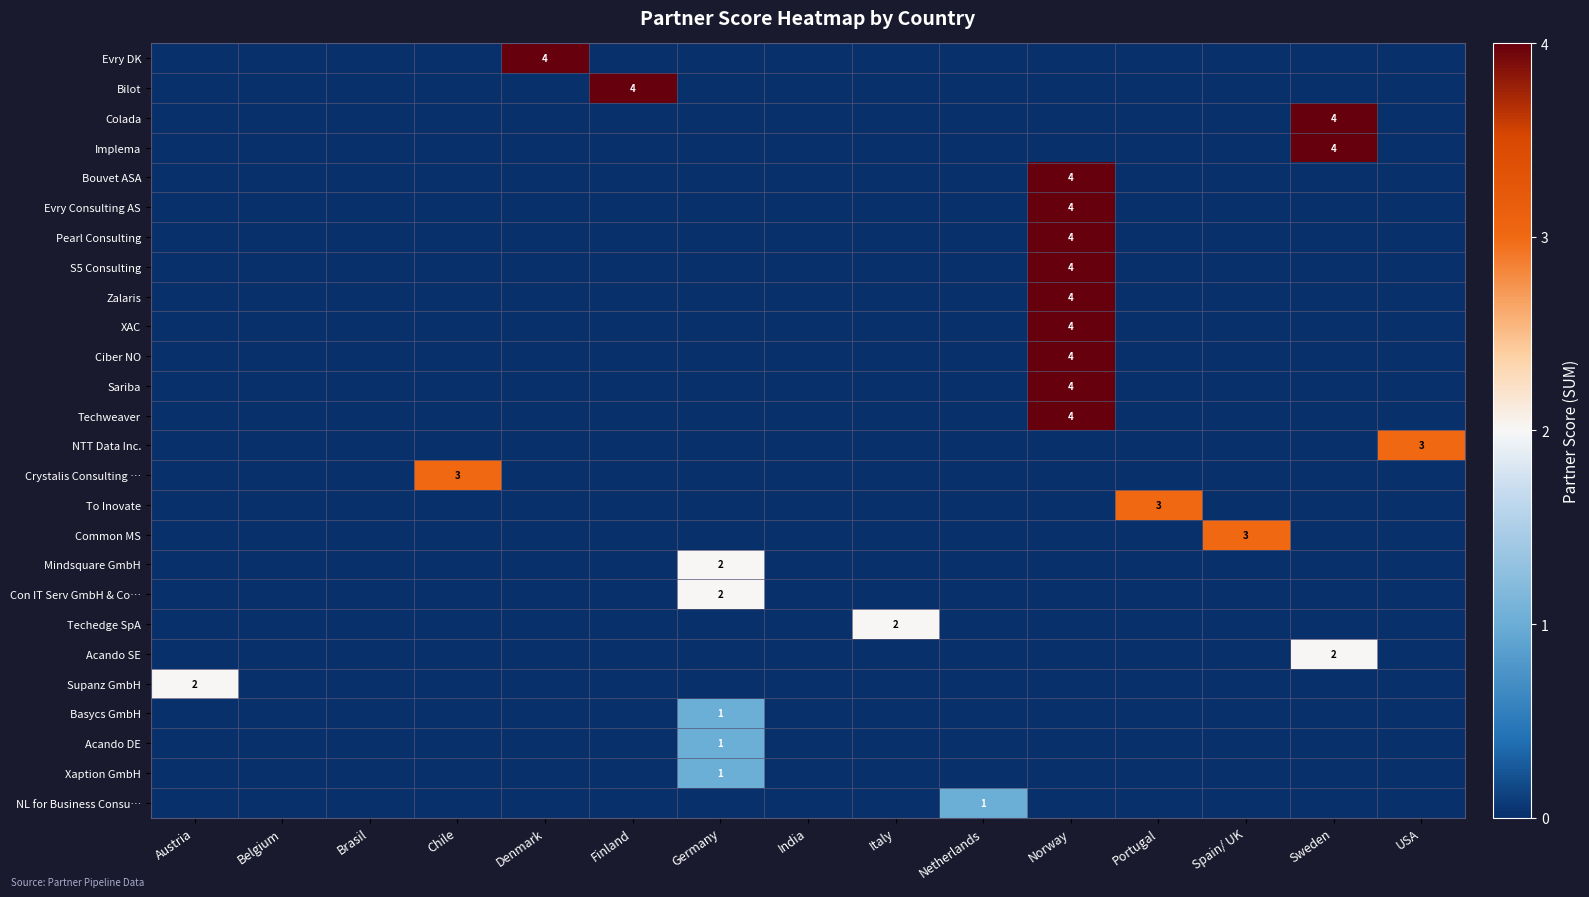

The value of Evry Consulting AS at Portugal is 0. True or false?

True